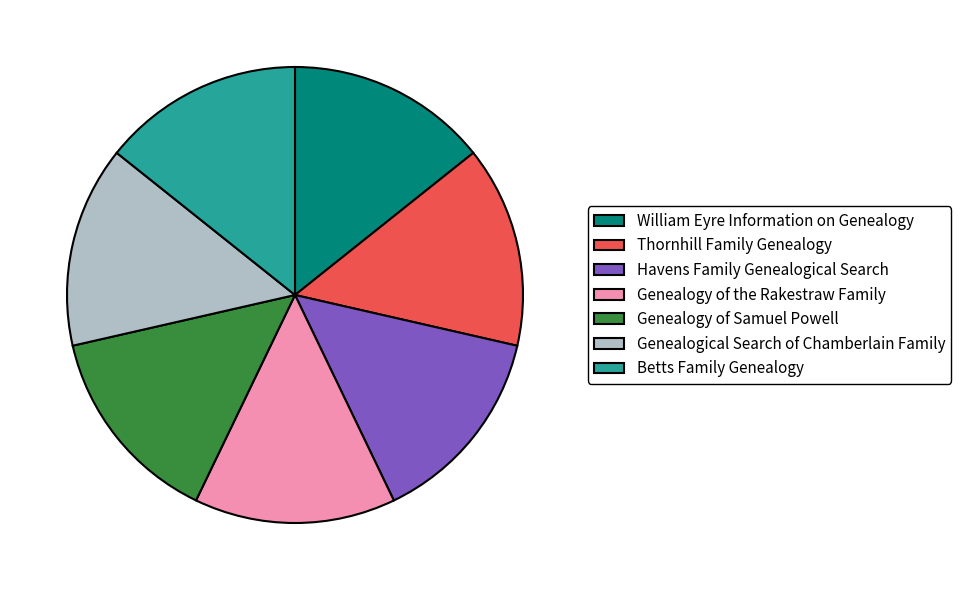

Is there a majority slice in this chart?

No